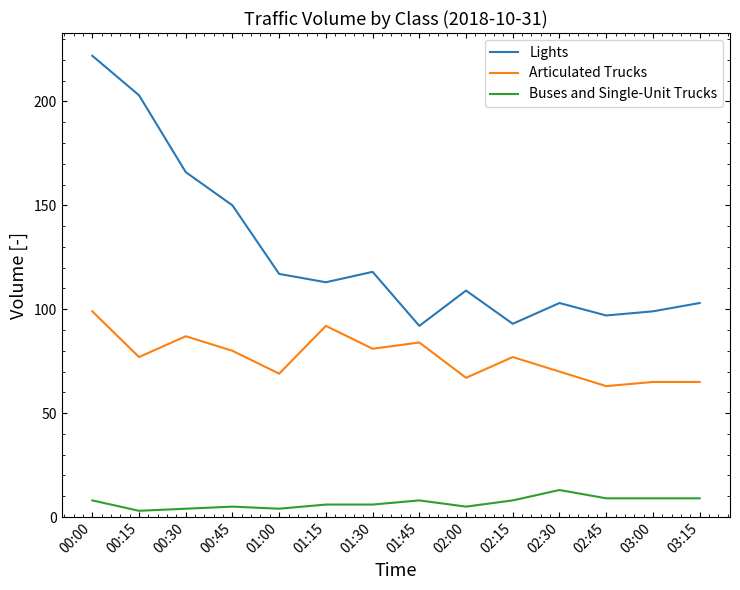

At which category does Articulated Trucks reach its first local valley?

00:15